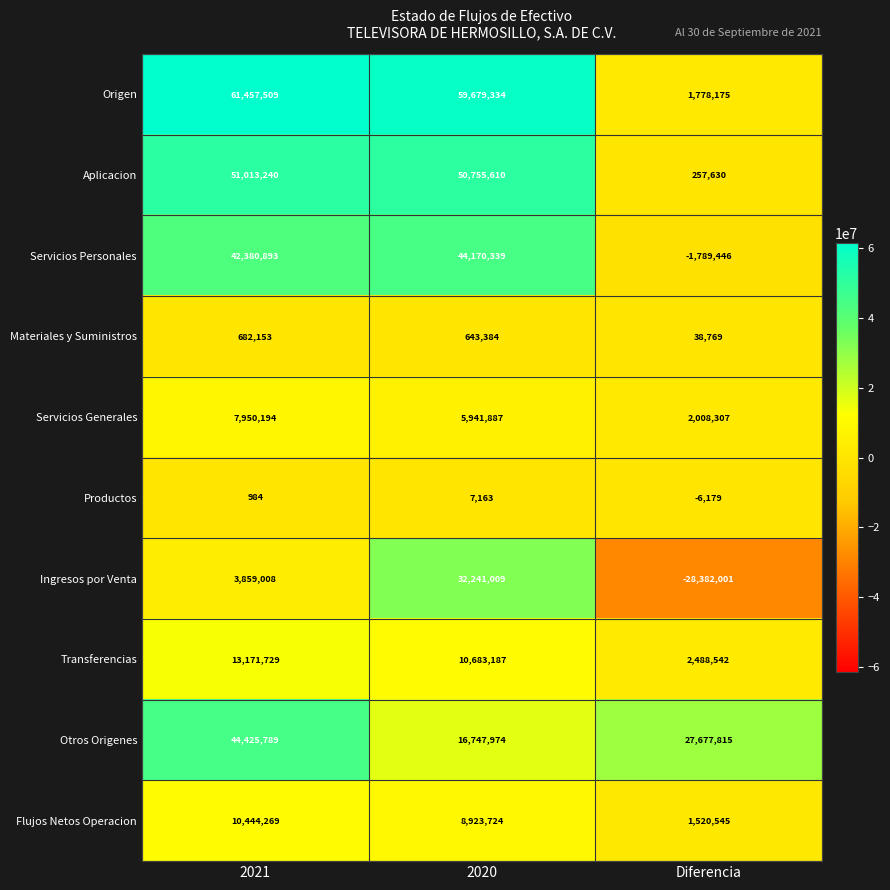

Reading left to right, list all the values displayed in this chart.

Origen: 61457509	59679334	1778175
Aplicacion: 51013240	50755610	257630
Servicios Personales: 42380893	44170339	-1789446
Materiales y Suministros: 682153	643384	38769
Servicios Generales: 7950194	5941887	2008307
Productos: 984	7163	-6179
Ingresos por Venta: 3859008	32241009	-28382001
Transferencias: 13171729	10683187	2488542
Otros Origenes: 44425789	16747974	27677815
Flujos Netos Operacion: 10444269	8923724	1520545